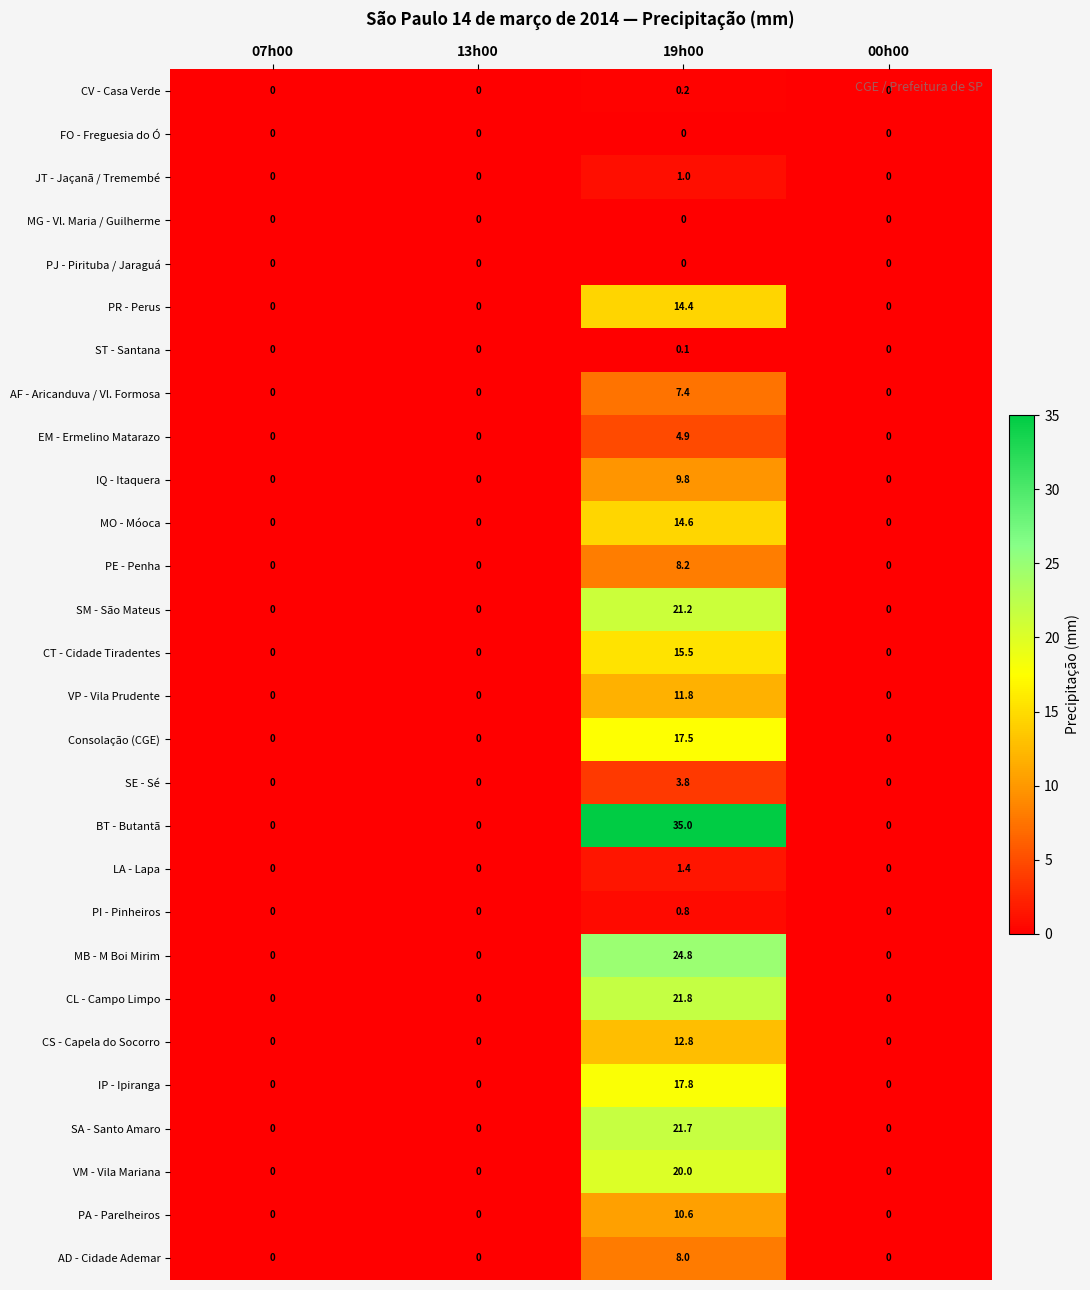

At which category is the sum across all series the highest?

19h00